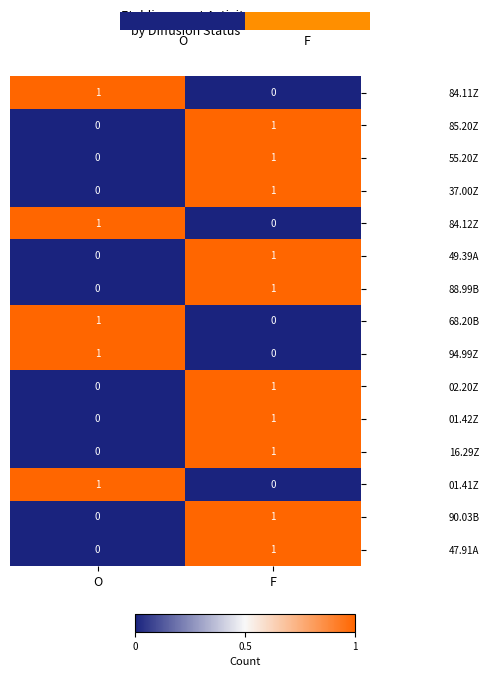

Reading left to right, list all the values displayed in this chart.

84.11Z: O=1	F=0
85.20Z: O=0	F=1
55.20Z: O=0	F=1
37.00Z: O=0	F=1
84.12Z: O=1	F=0
49.39A: O=0	F=1
88.99B: O=0	F=1
68.20B: O=1	F=0
94.99Z: O=1	F=0
02.20Z: O=0	F=1
01.42Z: O=0	F=1
16.29Z: O=0	F=1
01.41Z: O=1	F=0
90.03B: O=0	F=1
47.91A: O=0	F=1